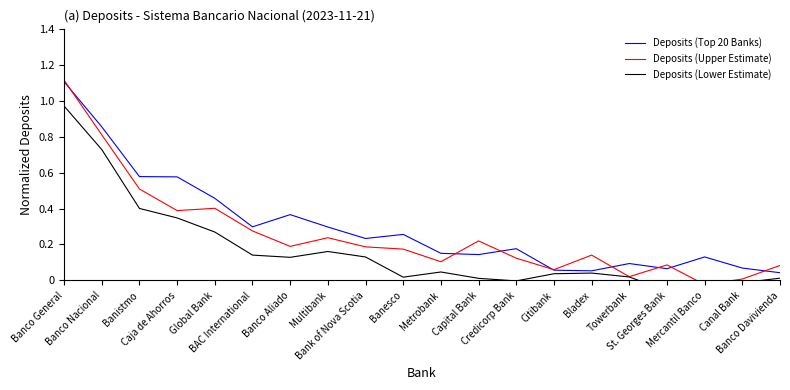

Reading left to right, list all the values displayed in this chart.

Deposits (Top 20 Banks): 1.1	0.9	0.6	0.6	0.5	0.3	0.4	0.3	0.2	0.3	0.2	0.1	0.2	0.1	0.1	0.1	0.1	0.1	0.1	0.0
Deposits (Upper Estimate): 1.1	0.8	0.5	0.4	0.4	0.3	0.2	0.2	0.2	0.2	0.1	0.2	0.1	0.1	0.1	0.0	0.1	-0.0	0.0	0.1
Deposits (Lower Estimate): 1.0	0.7	0.4	0.3	0.3	0.1	0.1	0.2	0.1	0.0	0.0	0.0	-0.0	0.0	0.0	0.0	-0.1	-0.0	-0.0	0.0